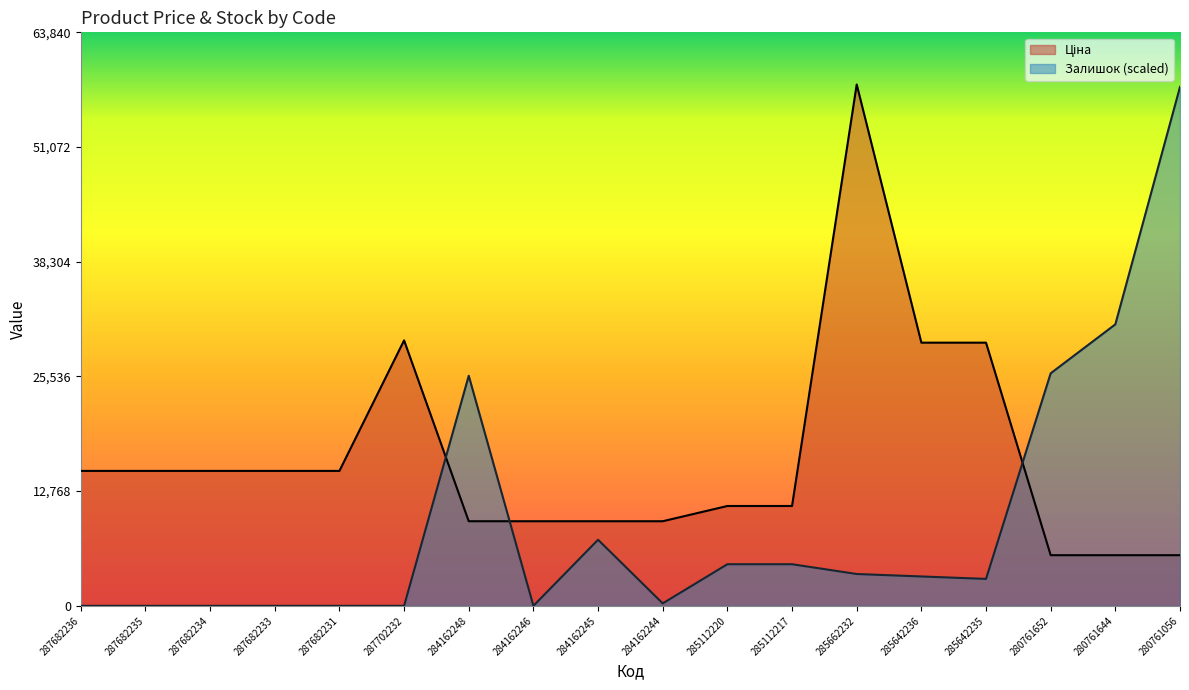

How many distinct data groups are displayed?

2